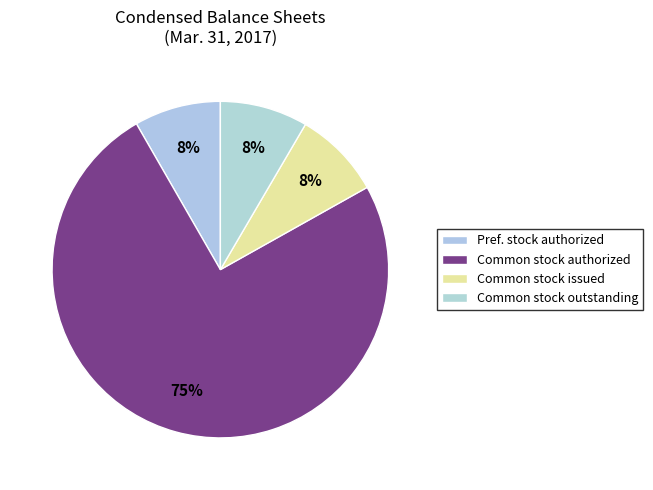

How many segments does this pie chart have?

4